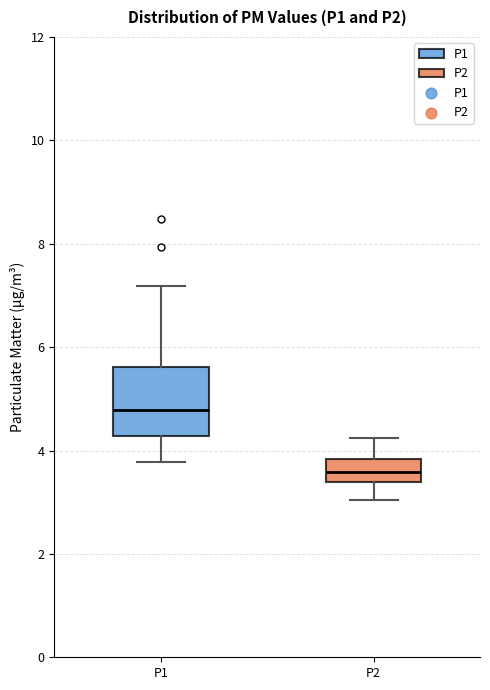

Reading left to right, transcribe this box plot: for each box, give where its median line is, the range the box spans, and where its two whiskers end, as read against the y-axis. The values are not printed on the chart, so give them approximately, as read against the axis.

P1: median 4.8, box 4.2 to 5.6, whiskers 3.8 to 7.2
P2: median 3.6, box 3.4 to 3.8, whiskers 3.0 to 4.2